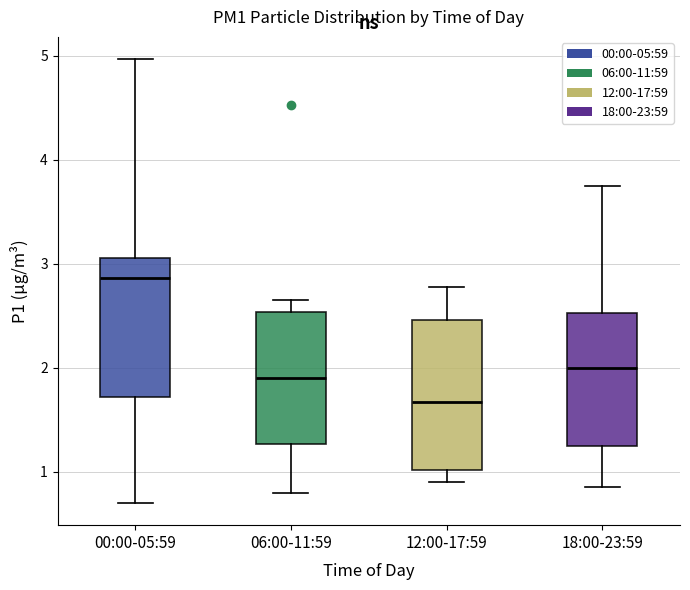

Reading left to right, read every box against the y-axis: the position of its median line, the range the box covers, and the ends of its whiskers. The values are not printed on the chart, so give them approximately, as read against the axis.

00:00-05:59: median 2.9, box 1.7 to 3.1, whiskers 0.7 to 5.0
06:00-11:59: median 1.9, box 1.3 to 2.5, whiskers 0.8 to 2.7
12:00-17:59: median 1.7, box 1.0 to 2.5, whiskers 0.9 to 2.8
18:00-23:59: median 2.0, box 1.2 to 2.5, whiskers 0.9 to 3.8